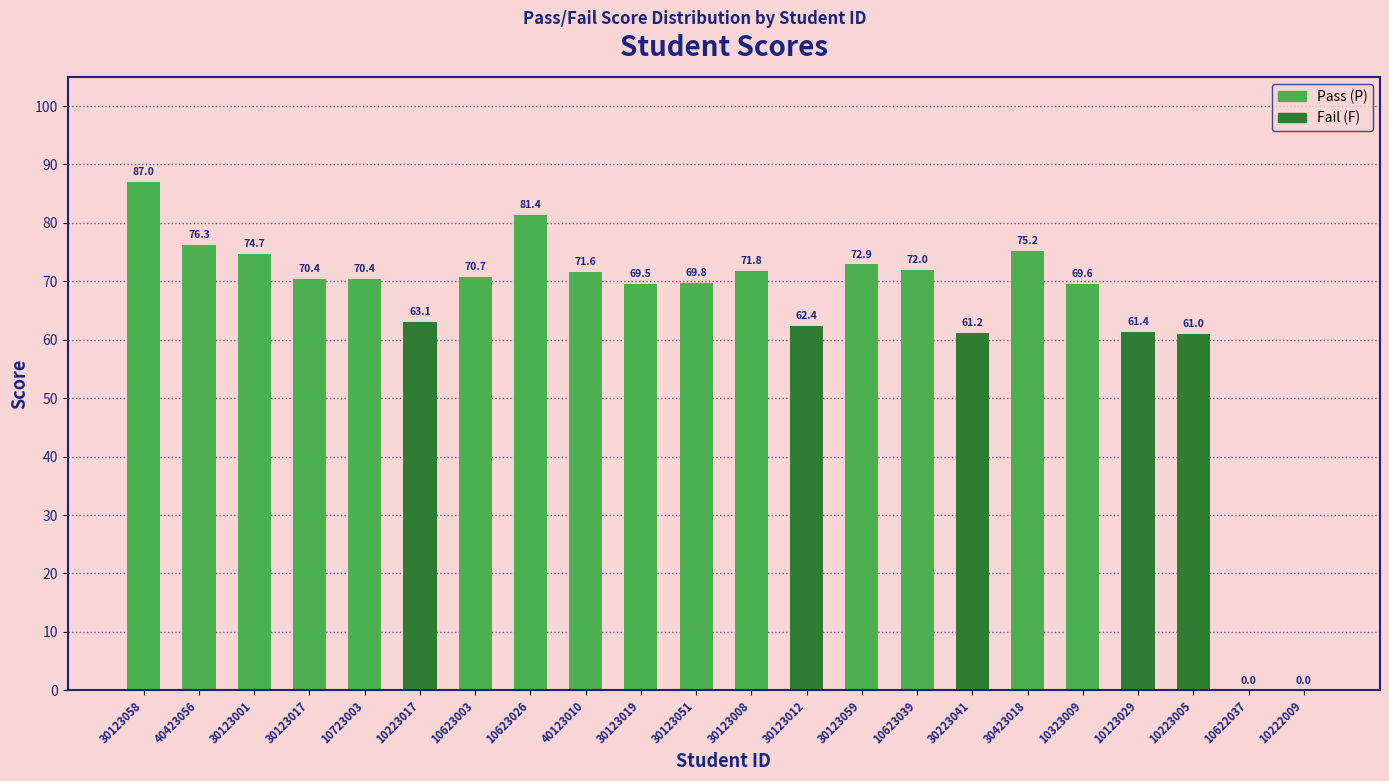

Which category has the highest value across all series?

30123058